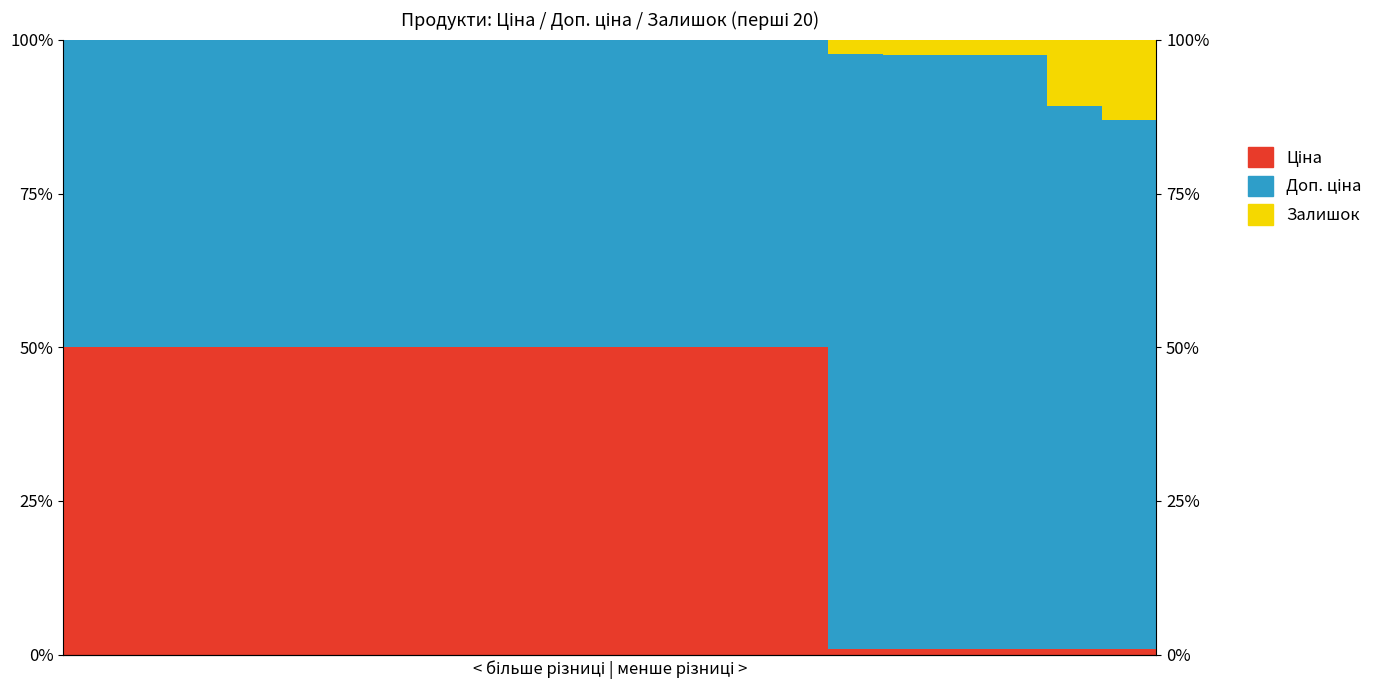

Is it true that Залишок equals -5.4 at 4?

False